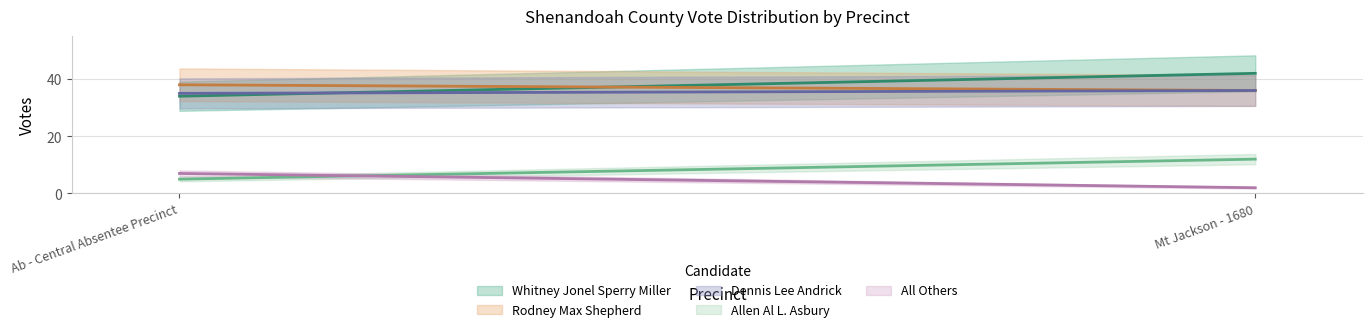

Is the value of Allen Al L. Asbury at Ab - Central Absentee Precinct greater than the value of Whitney Jonel Sperry Miller at Mt Jackson - 1680?

No